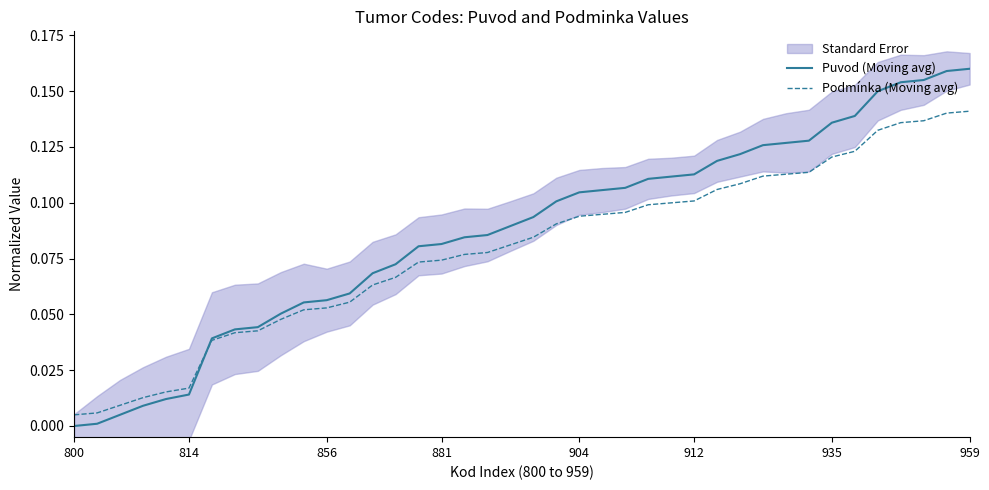

Which series has the largest range (max minus min)?

Puvod (Moving avg)